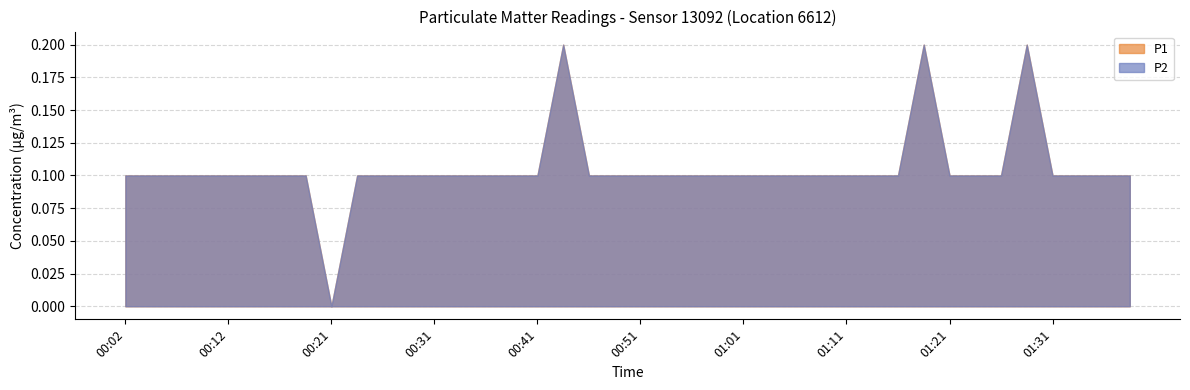

What is the maximum value for P2?

0.2